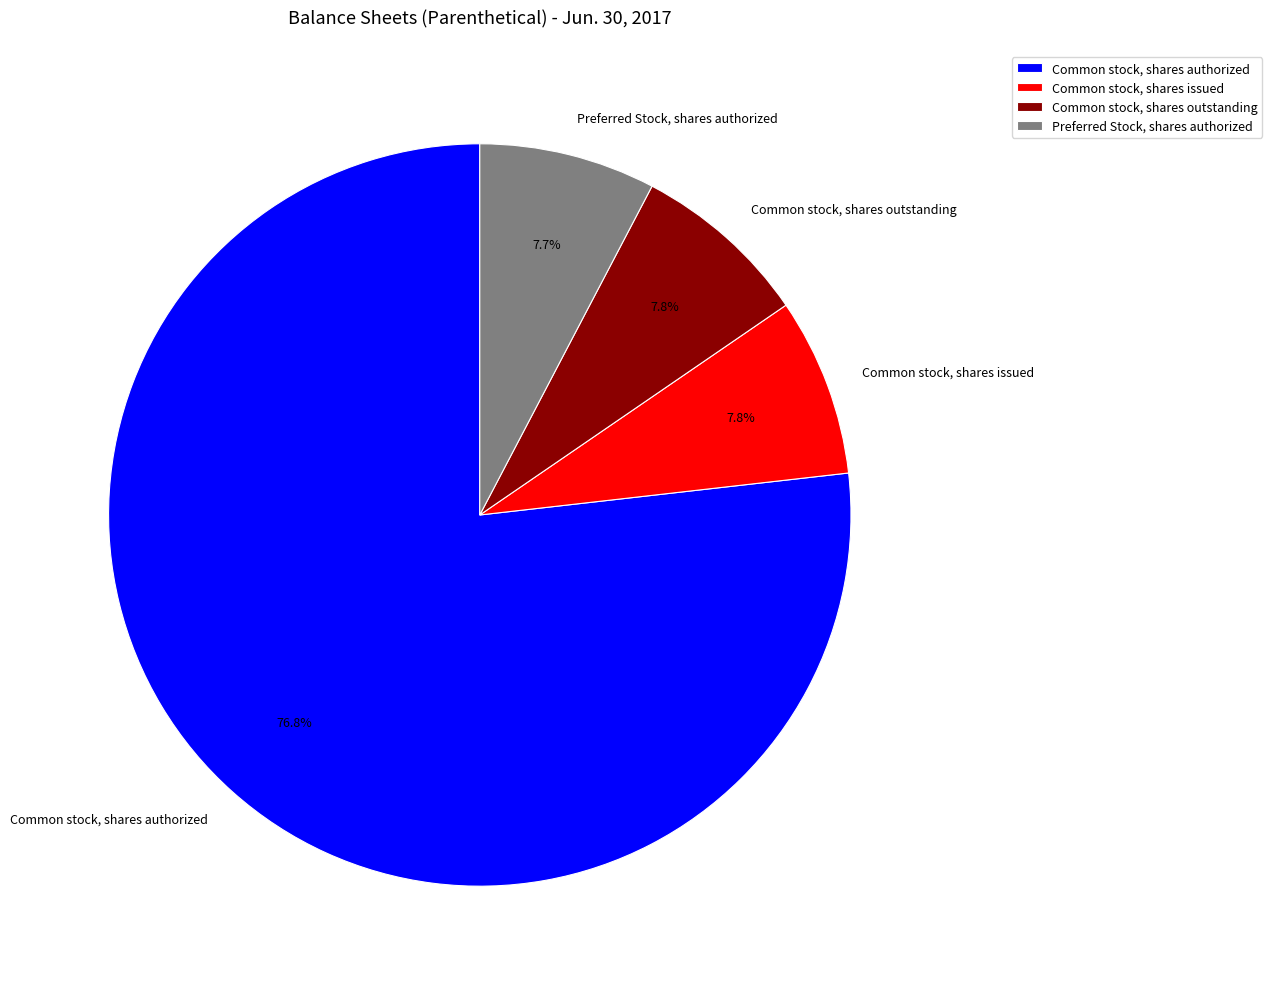

To the nearest percent, what portion does Preferred Stock, shares authorized represent?

8%